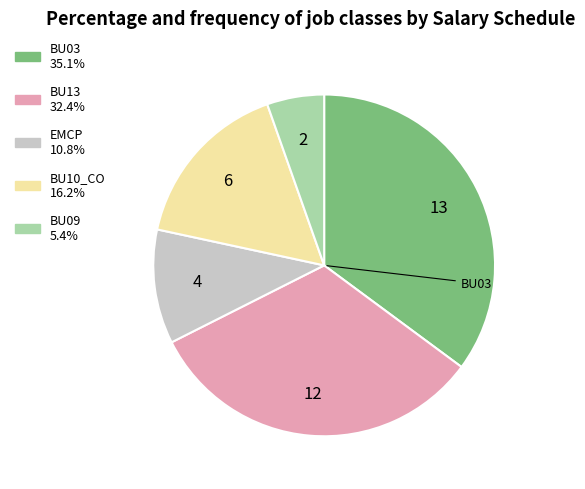

Does any single category account for the majority?

No